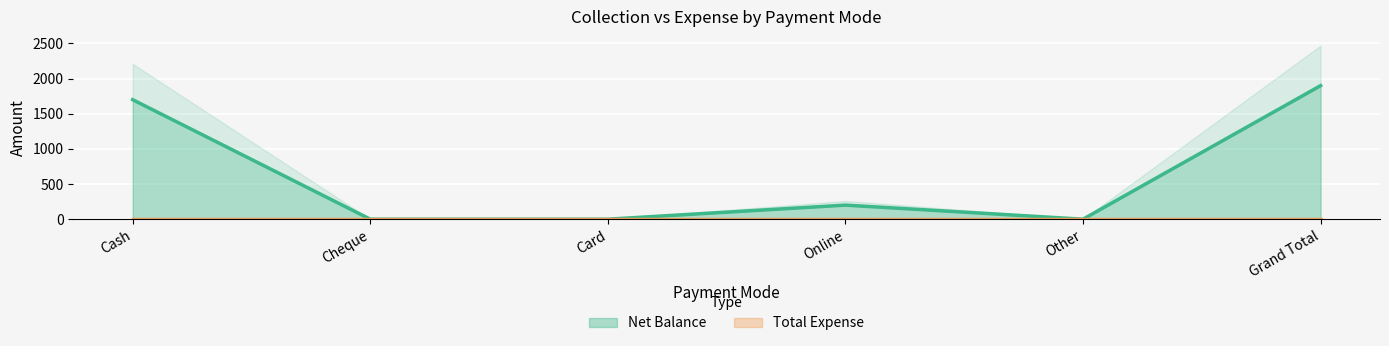

Where is the data nearest to the value 950?

Cash